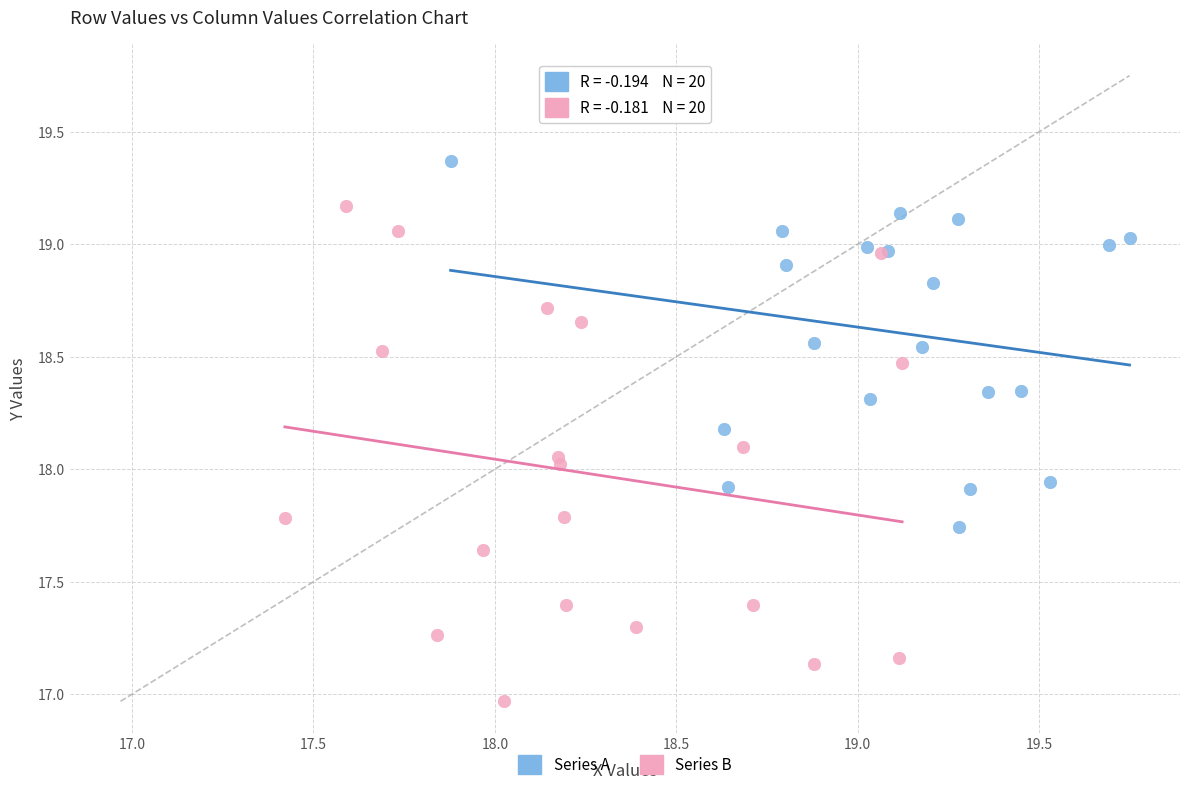

Which series has the largest Y range (max minus min)?

Series B